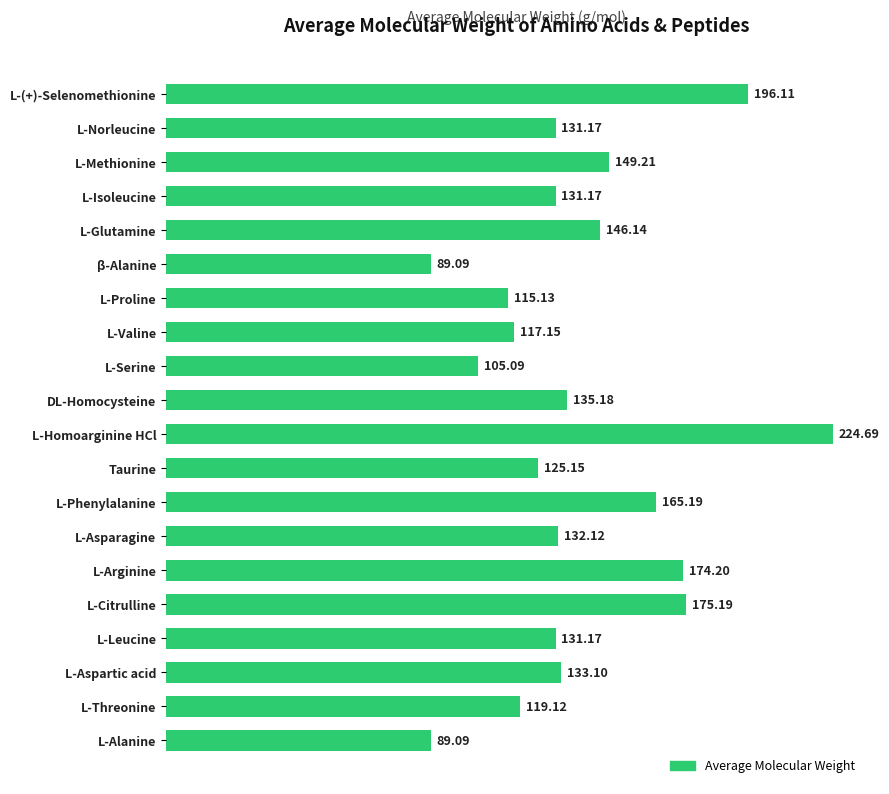

At which label is the value closest to 156?

L-Methionine